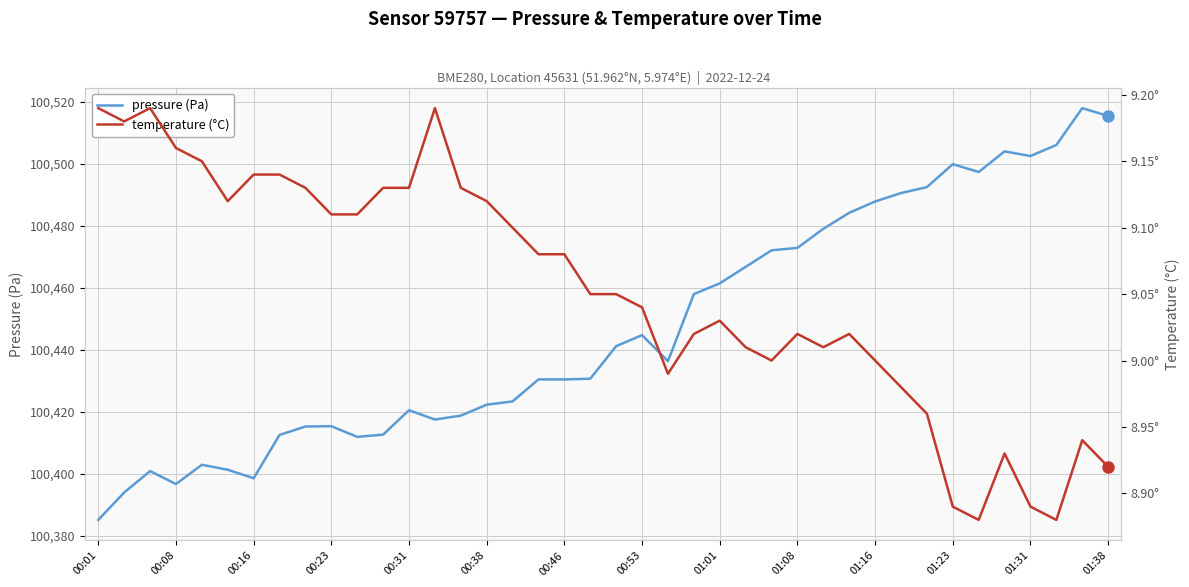

Rank the series at 00:16 from lowest to highest value.

temperature, pressure